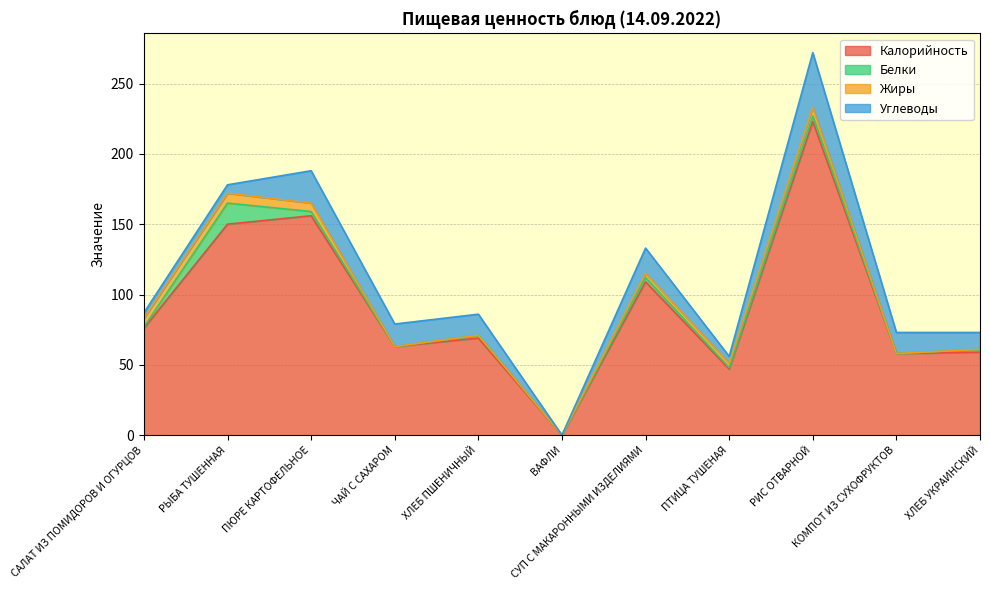

Which label corresponds to the smallest value in the chart?

ВАФЛИ